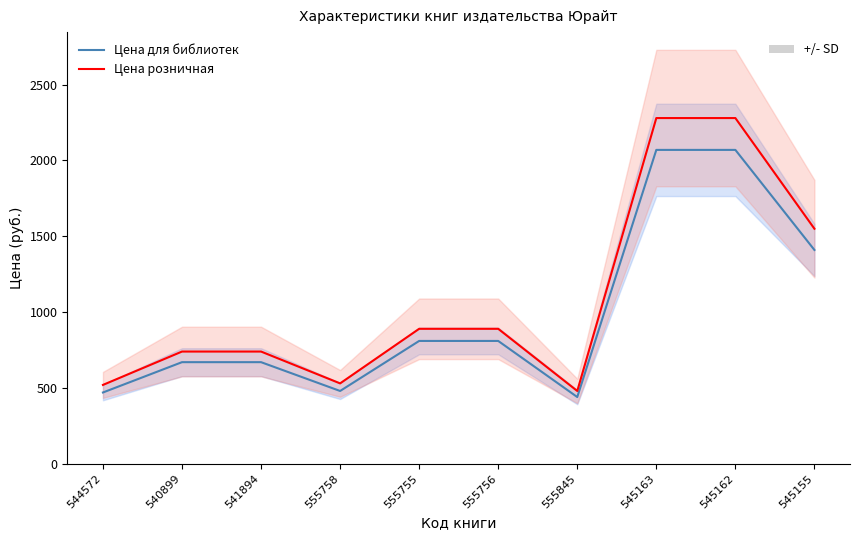

How many data points does each series have?

10